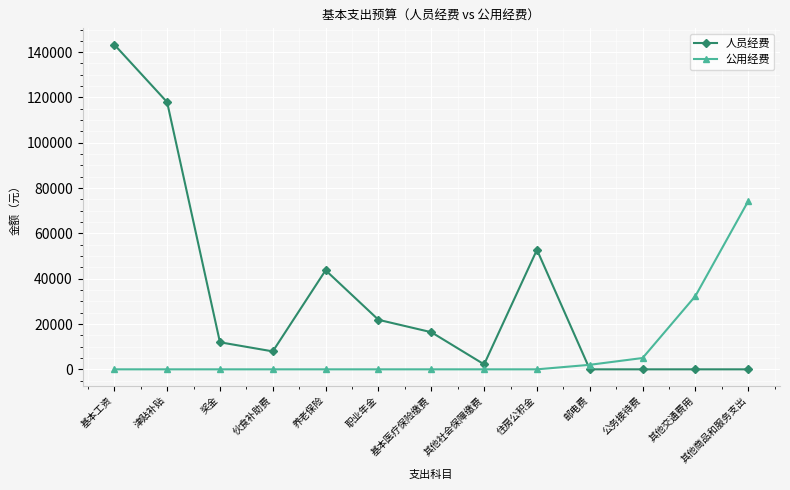

What is the sum of the 人员经费 values at 津贴补贴 and 住房公积金?

170712